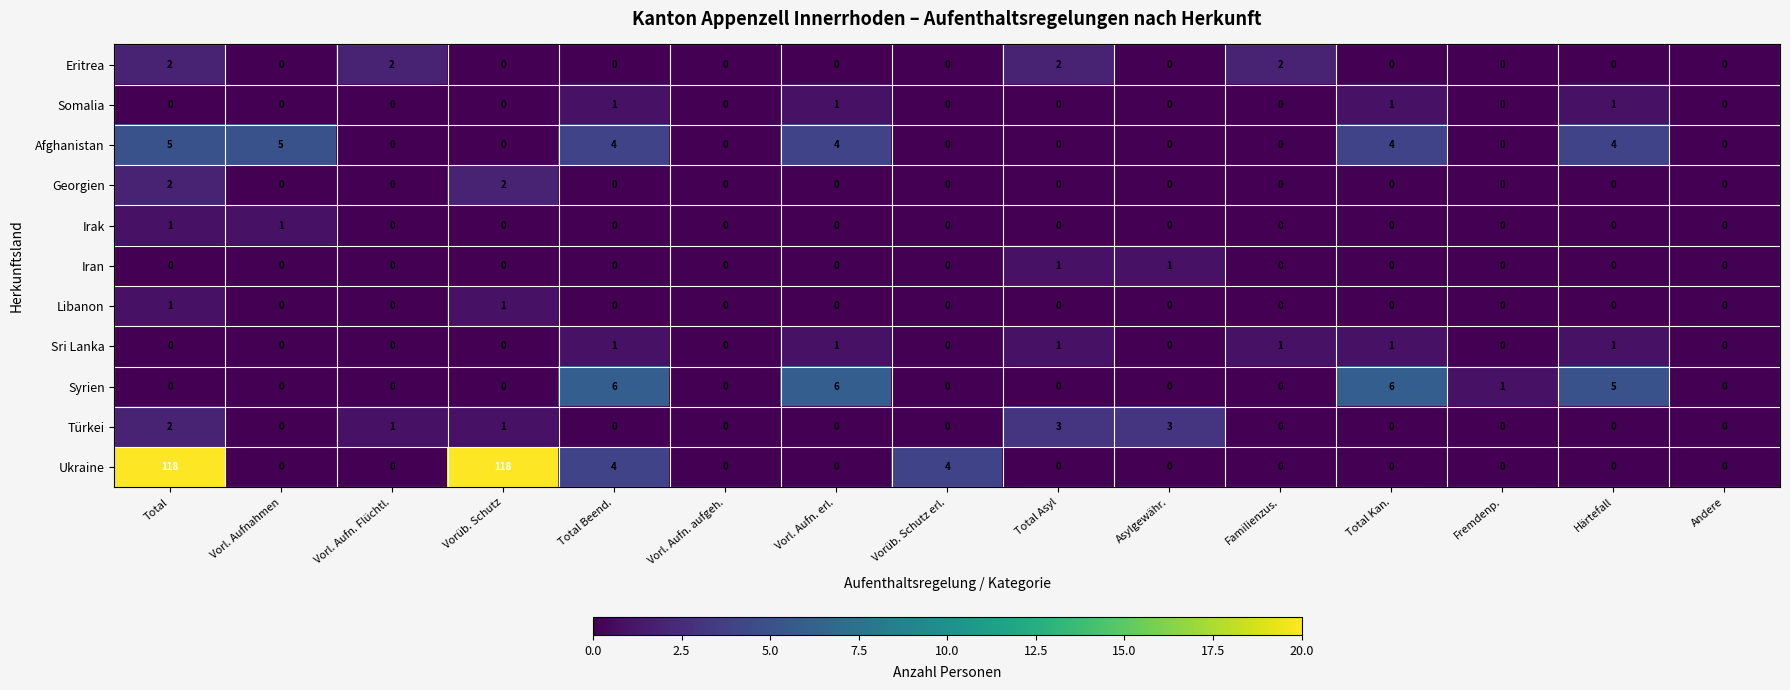

The Somalia series shows -1 at Fremdenp.. True or false?

False